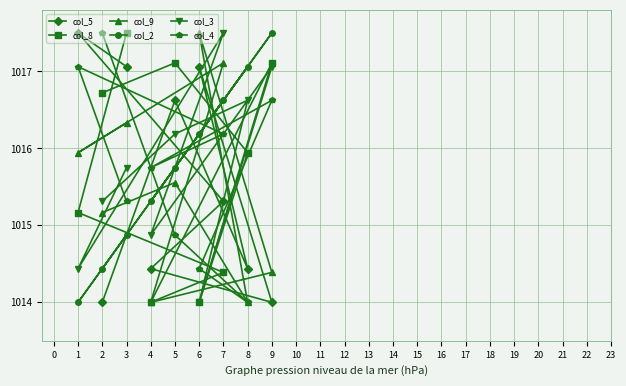

Where is col_2 nearest to the value 1015?

3